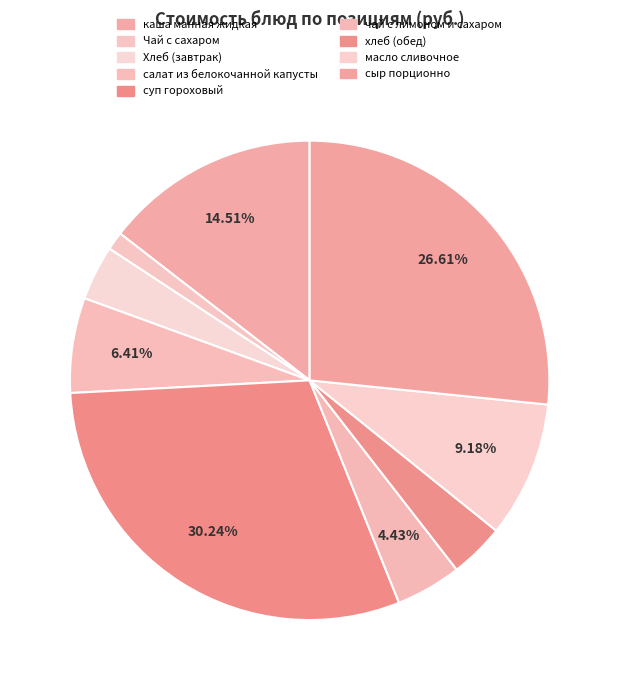

Is the sum of сыр порционно and масло сливочное greater than half?

No